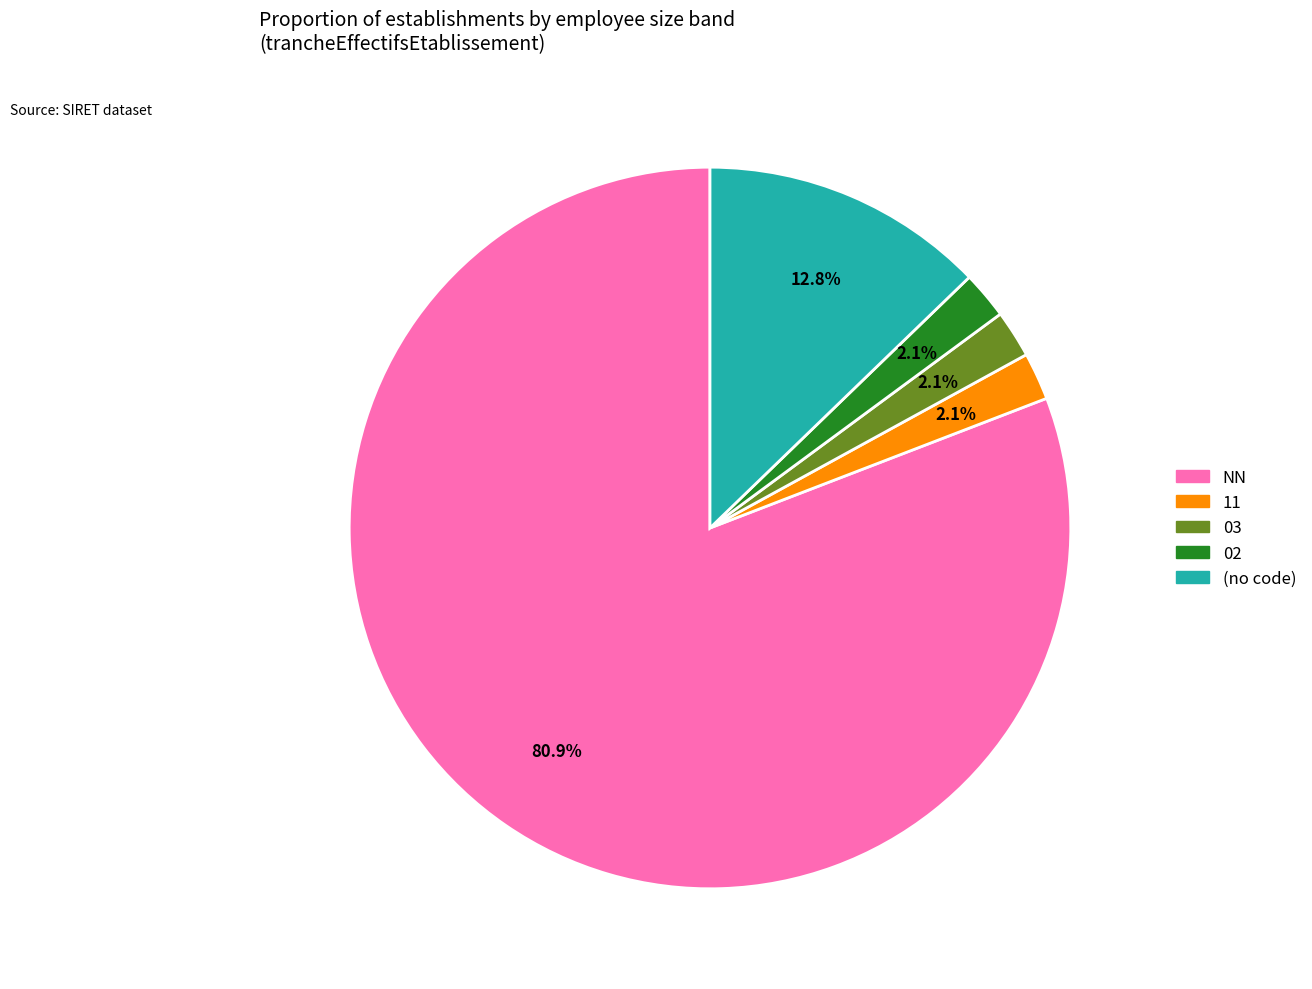

Does any single category account for the majority?

Yes